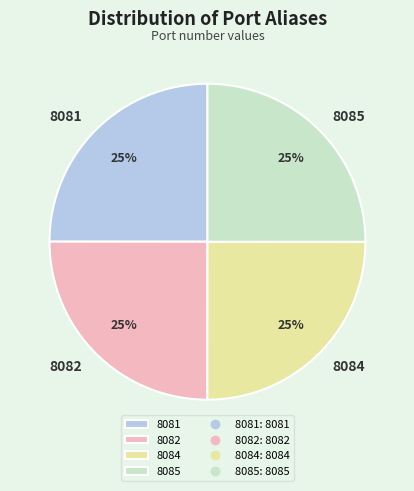

How many segments does this pie chart have?

4